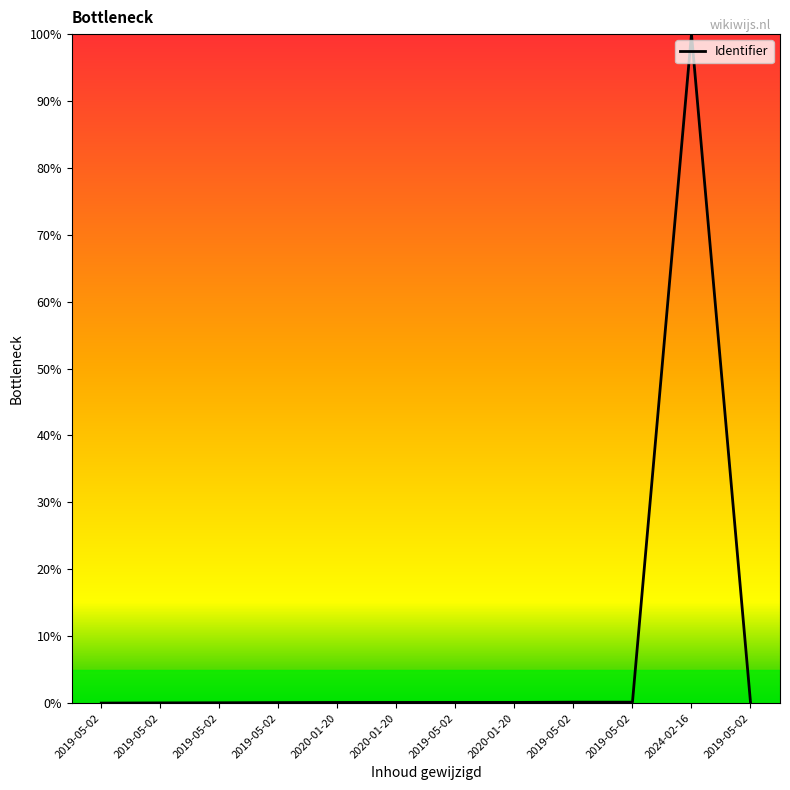

True or false: the data shows 0.1 at 2019-05-02.

True